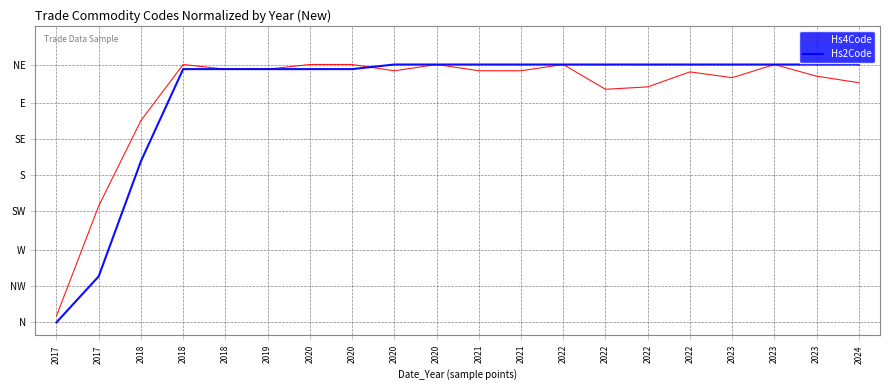

Is this an area chart (filled region under the line)?

No